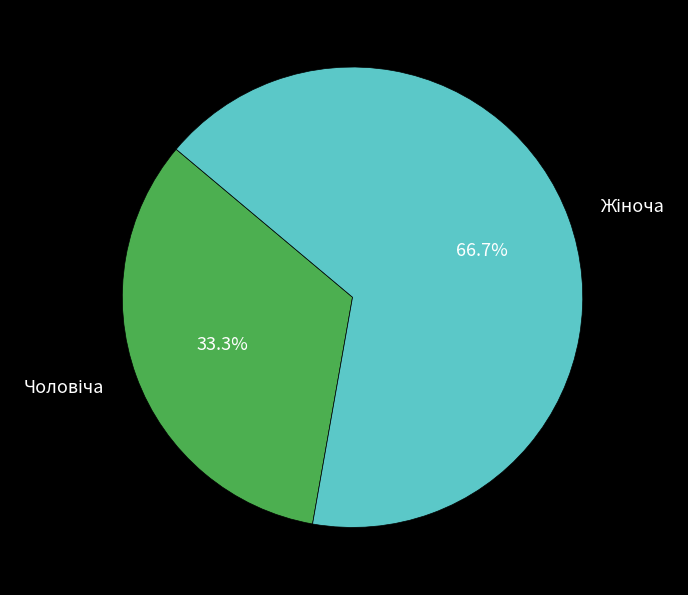

Is there any slice that represents more than half of the pie?

Yes